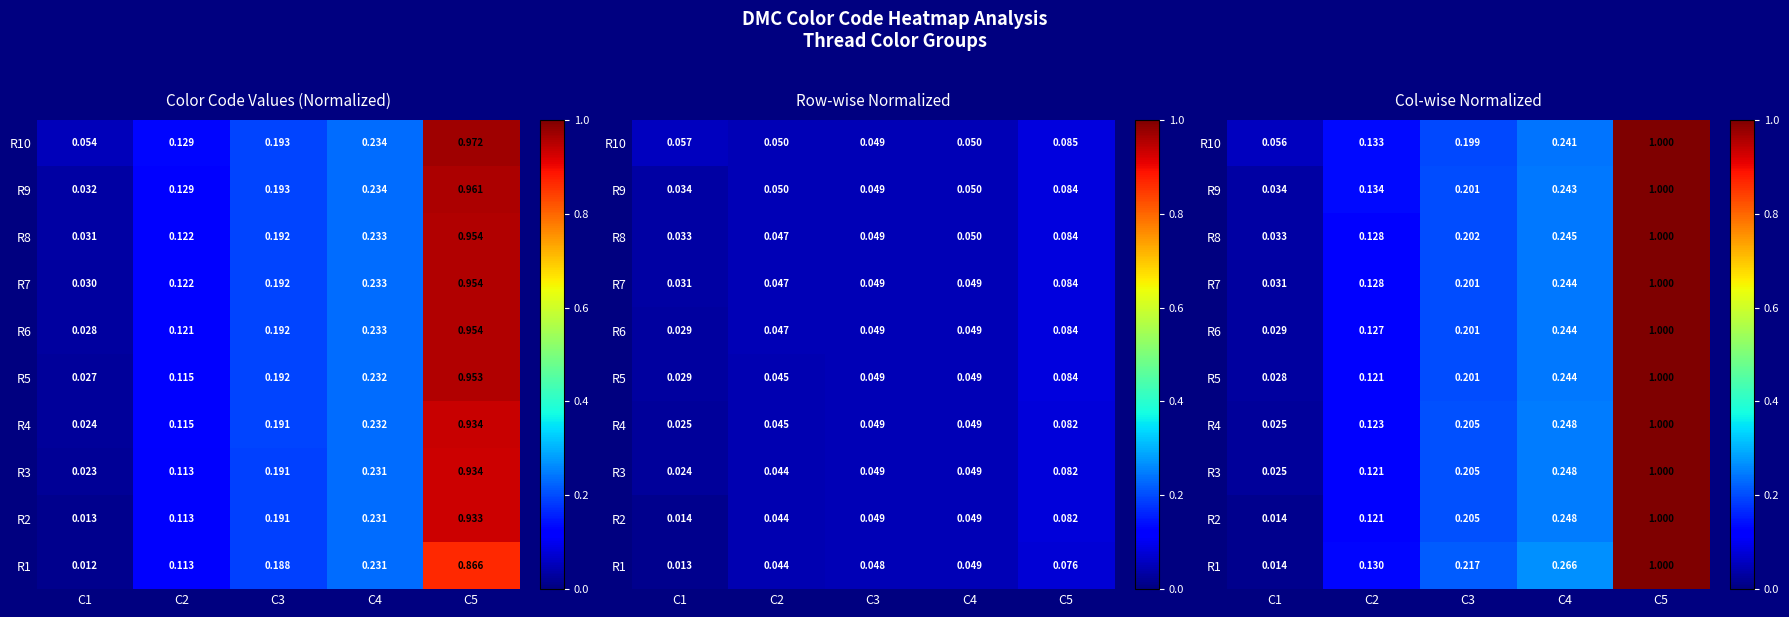

What is the average value of the R7 series?

0.3